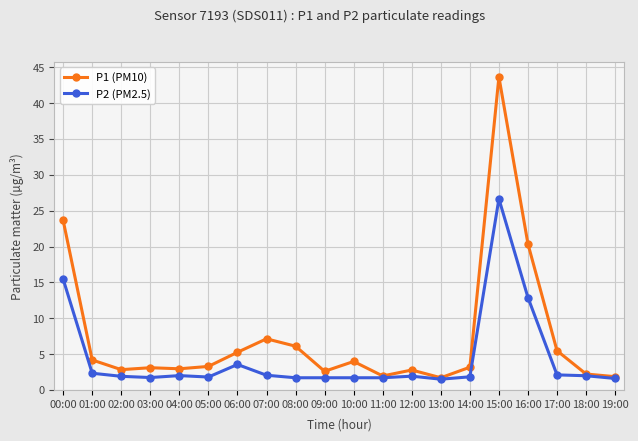

What are all the series names shown in the legend?

P1 (PM10), P2 (PM2.5)